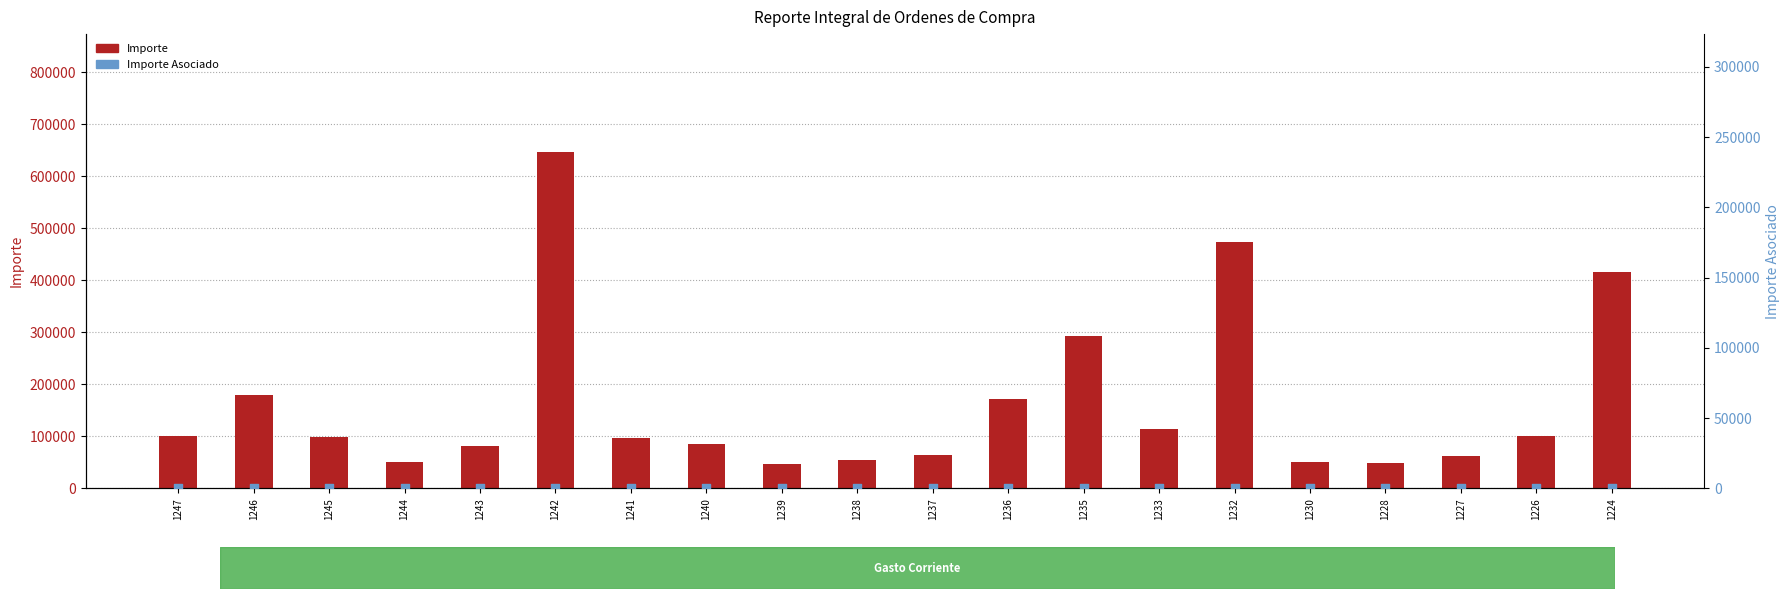

What are all the series names shown in the legend?

Importe, Importe Asociado